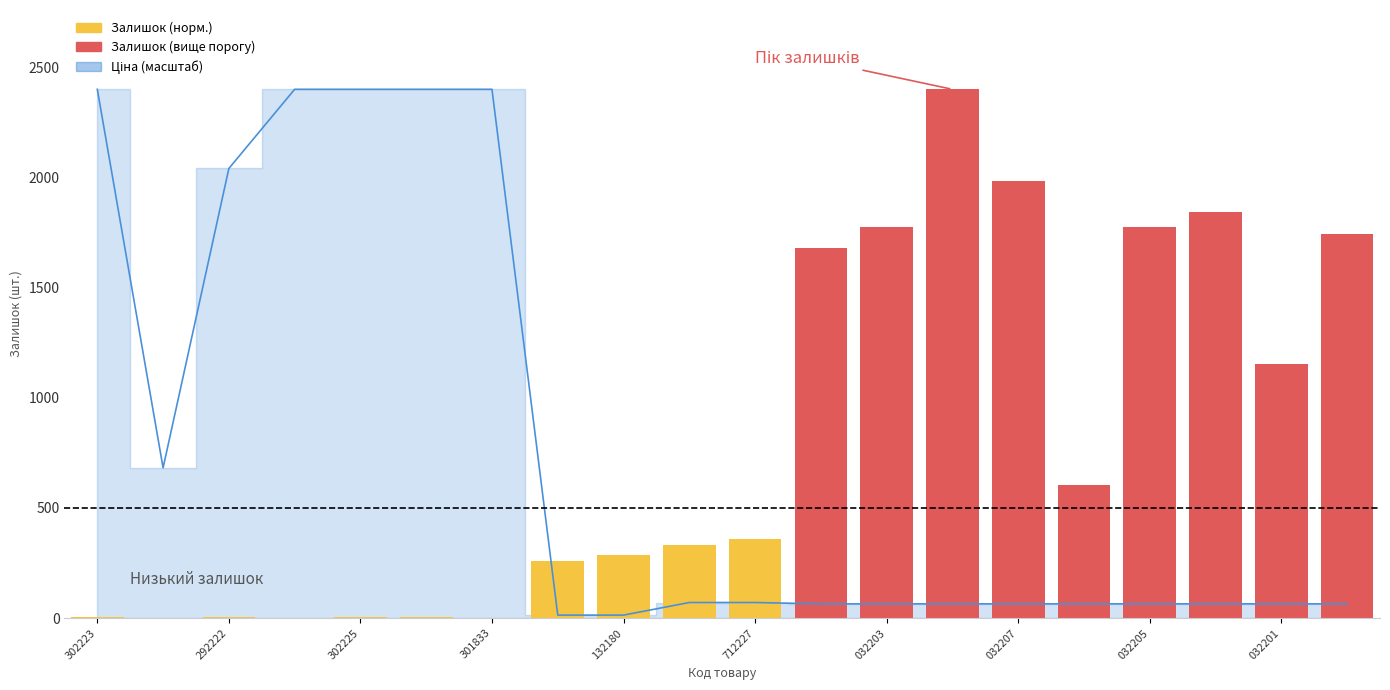

What is the maximum value shown in the chart?

2400